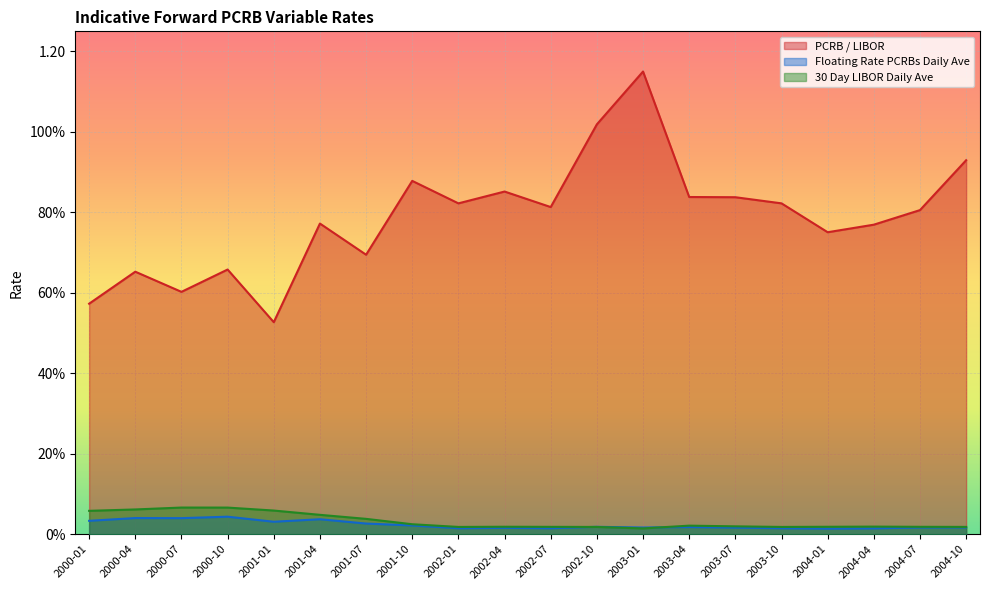

What is the greatest value displayed?

1.2